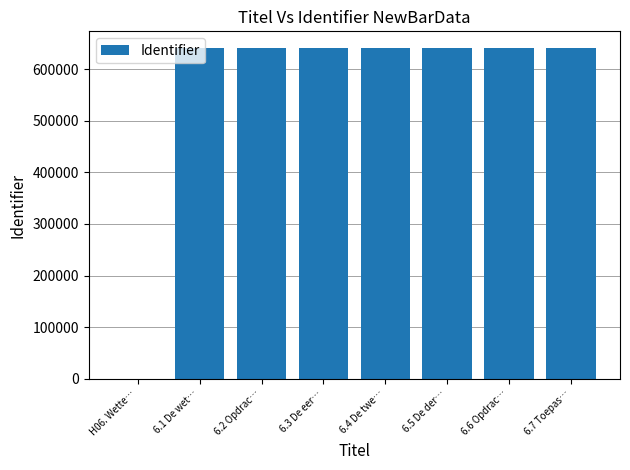

What is the change in value from 6.3 De eer… to 6.4 De twe…?

+160